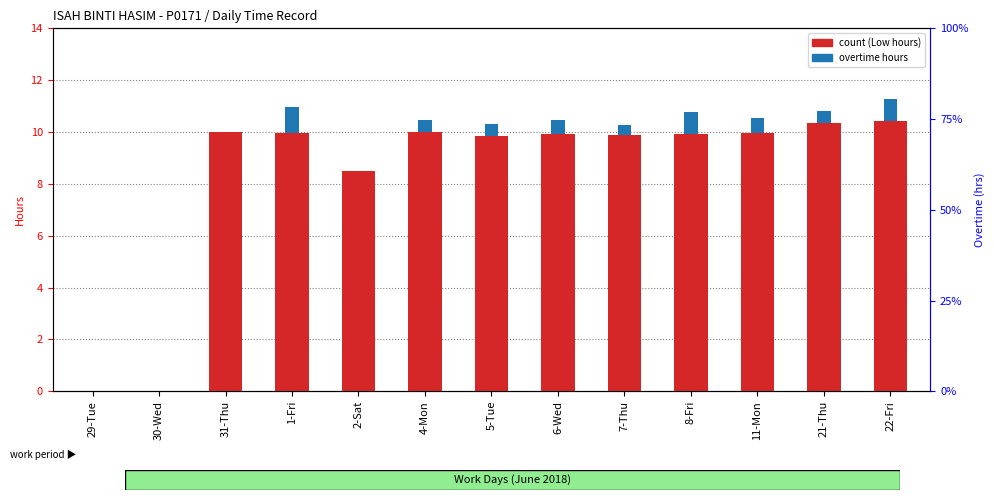

Which has a higher value, 4-Mon or 7-Thu?

4-Mon